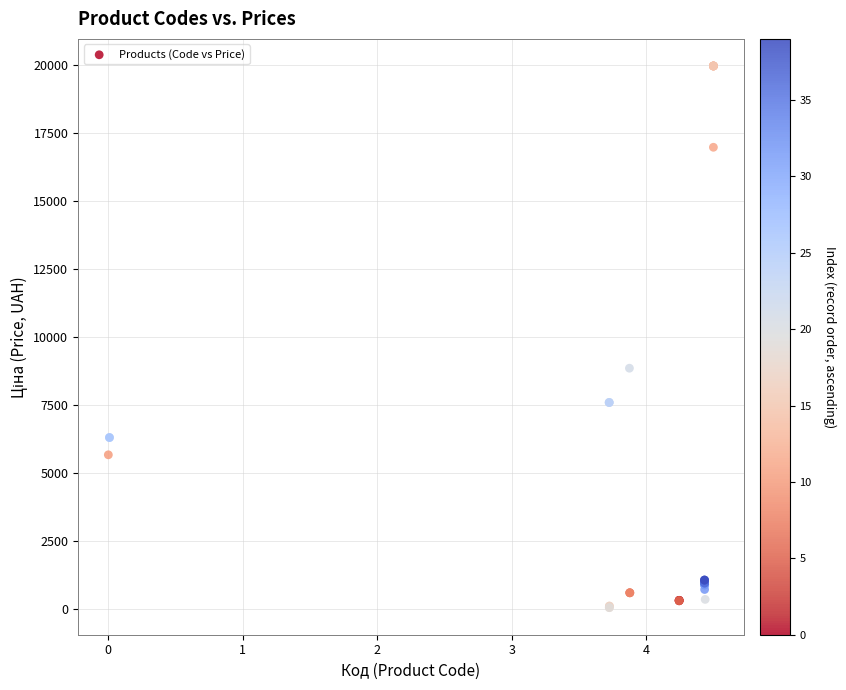

What Y value in the scatter plot is closest to 10010?

8856.7